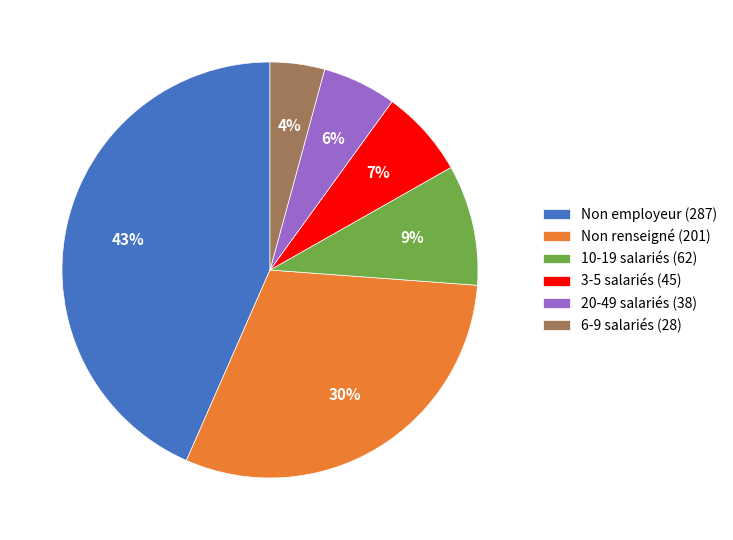

Do 10-19 salariés (62) and 6-9 salariés (28) together represent more than half of the pie?

No